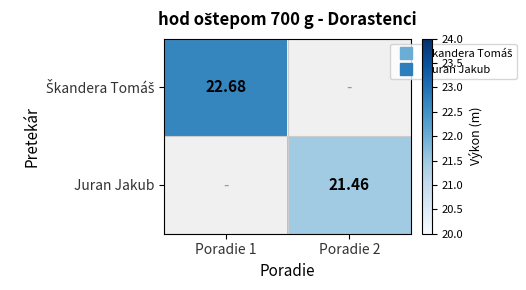

Is it true that Juran Jakub equals 6.8 at Poradie 1?

False